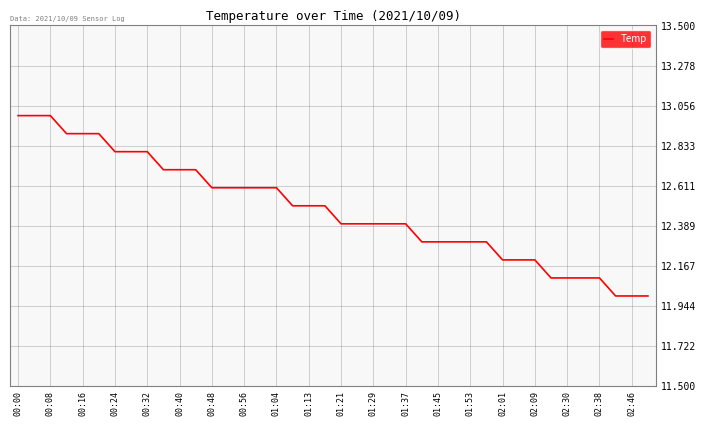

Reading left to right, what are all the values shown in this chart?

13.0	13.0	13.0	12.9	12.9	12.9	12.8	12.8	12.8	12.7	12.7	12.7	12.6	12.6	12.6	12.6	12.6	12.5	12.5	12.5	12.4	12.4	12.4	12.4	12.4	12.3	12.3	12.3	12.3	12.3	12.2	12.2	12.2	12.1	12.1	12.1	12.1	12.0	12.0	12.0